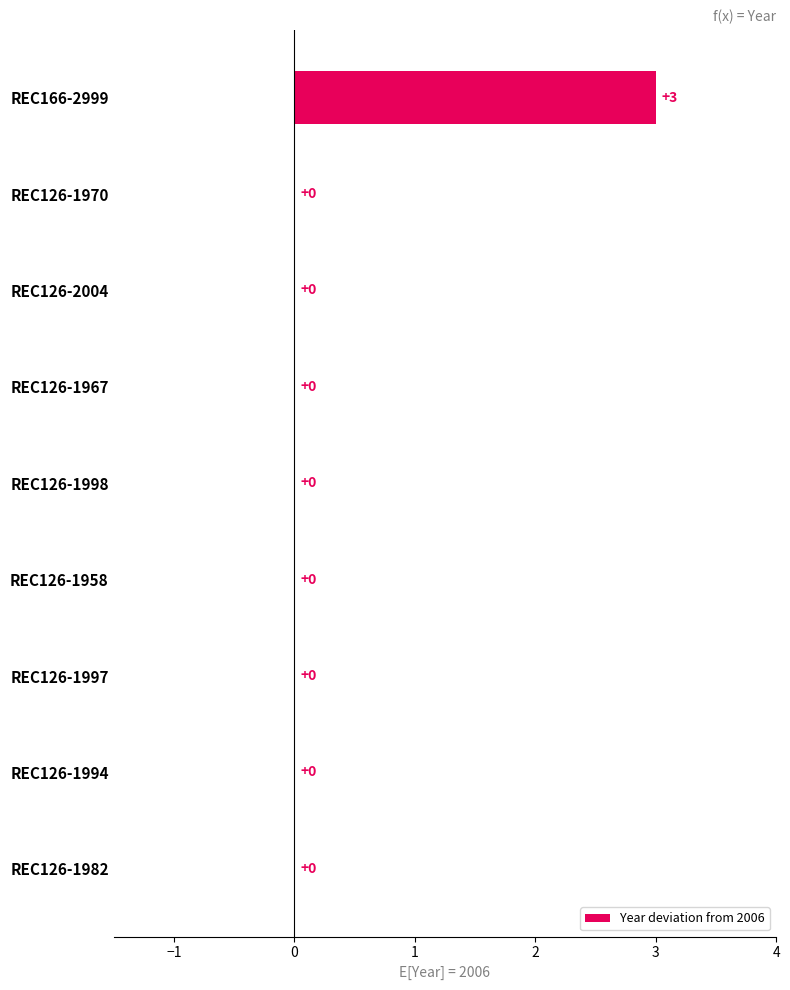

Which category has the highest value across all series?

REC166-2999